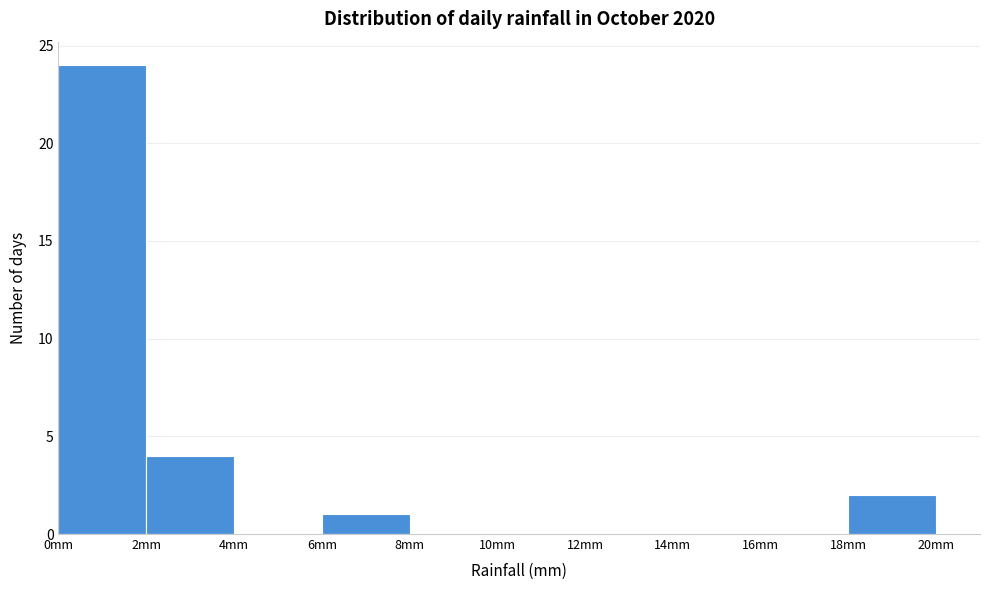

Which range on the x-axis has the tallest bar?

0 to 2